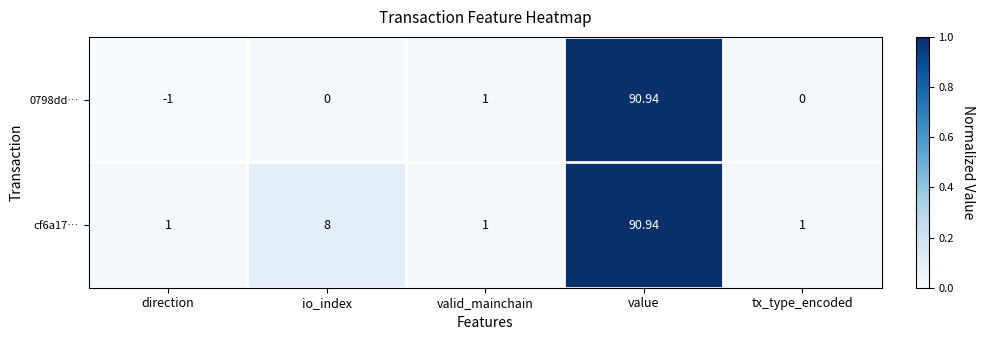

Is the value of 0798dd… at tx_type_encoded greater than the value of cf6a17… at io_index?

No